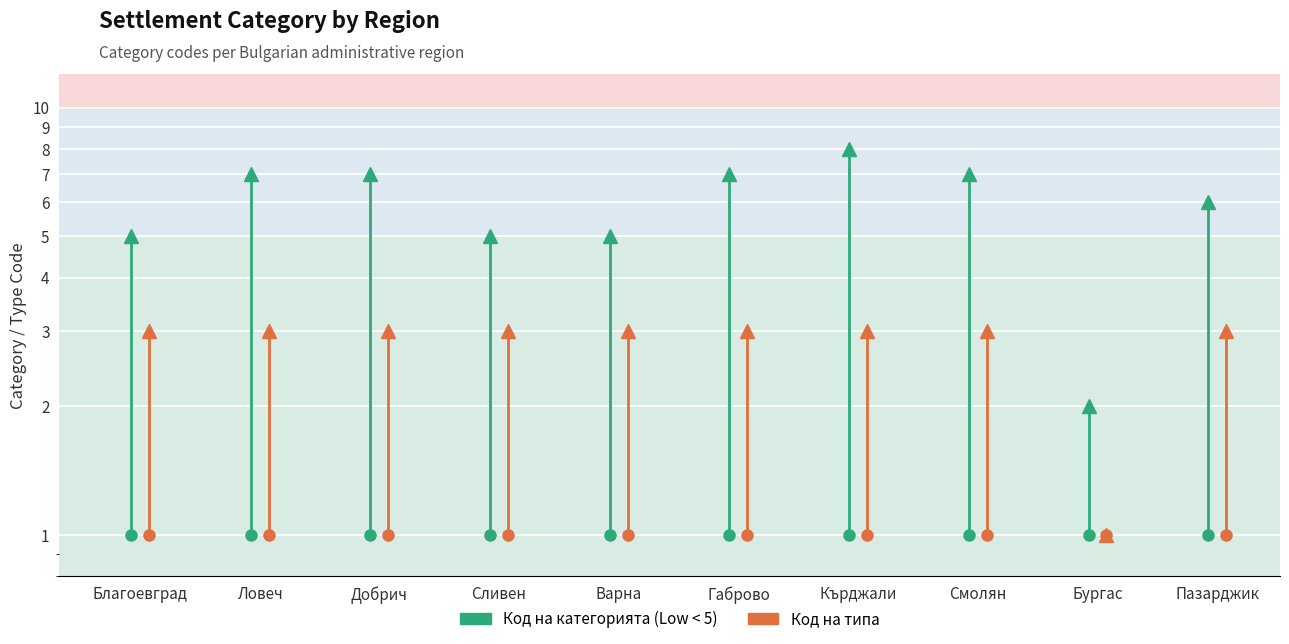

True or false: Код на типа has a value of 1 at Ловеч.

False